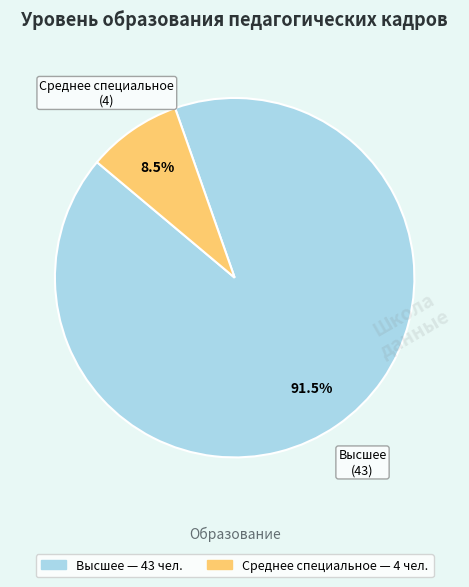

Combined, do Высшее and Среднее специальное account for over 50%?

Yes